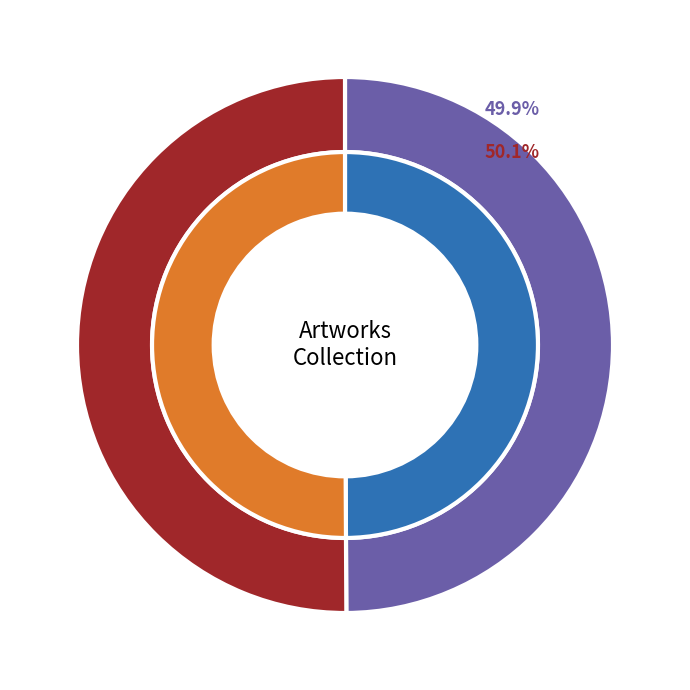

Is the sum of 4 noires and P.G. N°8 greater than half?

Yes